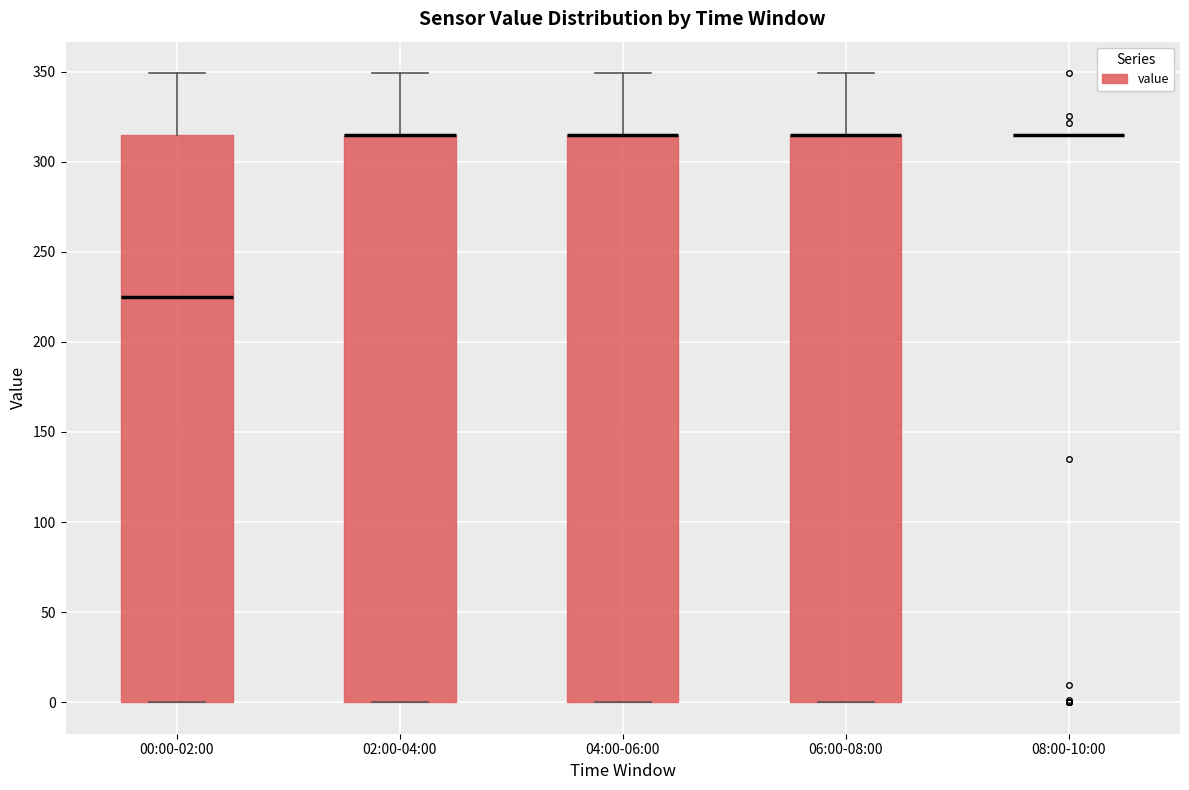

Reading left to right, read every box against the y-axis: the position of its median line, the range the box covers, and the ends of its whiskers. The values are not printed on the chart, so give them approximately, as read against the axis.

00:00-02:00: median 225, box 0 to 315, whiskers 0 to 350
02:00-04:00: median 315 (drawn on the box's upper edge), box 0 to 315, whiskers 0 to 350
04:00-06:00: median 315 (drawn on the box's upper edge), box 0 to 315, whiskers 0 to 350
06:00-08:00: median 315 (drawn on the box's upper edge), box 0 to 315, whiskers 0 to 350
08:00-10:00: box collapsed to a line at 315, whiskers 315 to 315